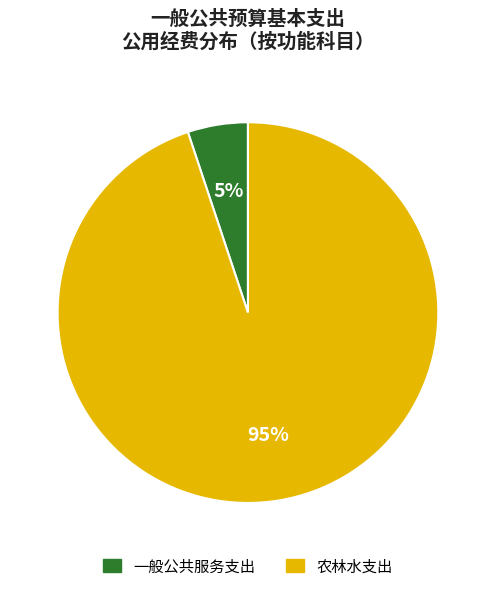

Does 农林水支出 represent more than half of the total?

Yes